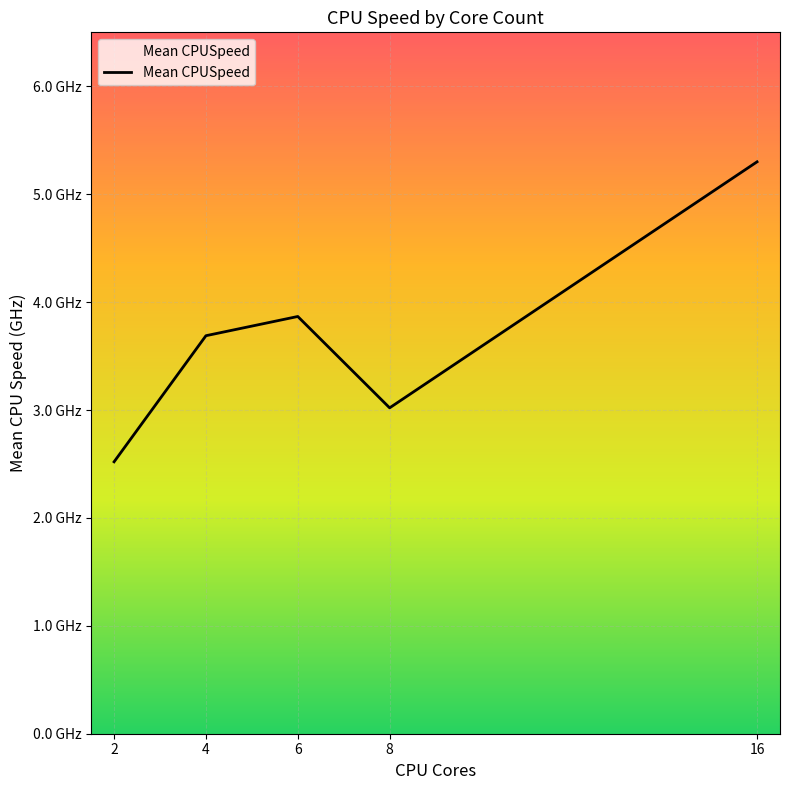

Does the chart have visible grid lines?

Yes